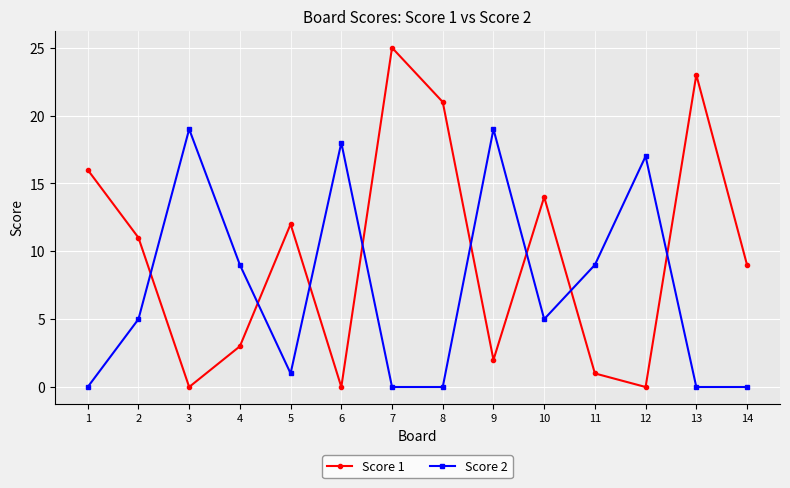

The value of Score 1 at 5 is 20. True or false?

False